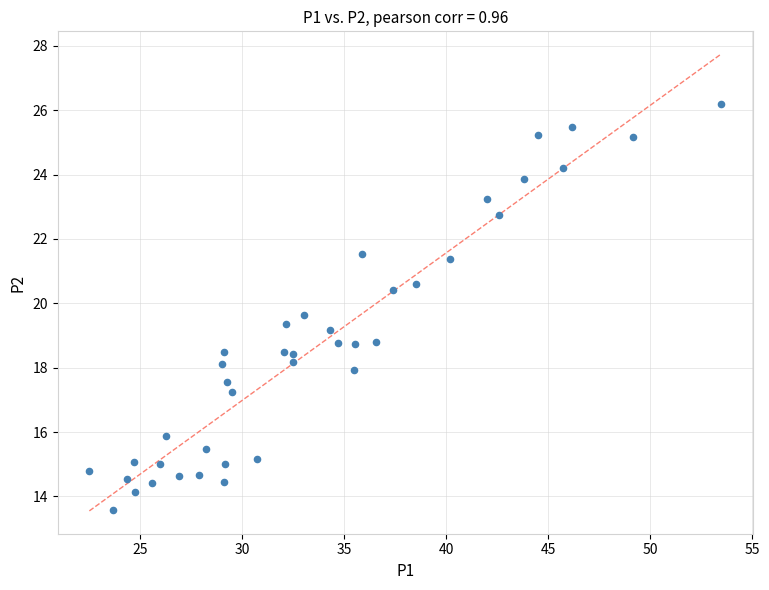

What is the range of X values (max minus min)?

30.9